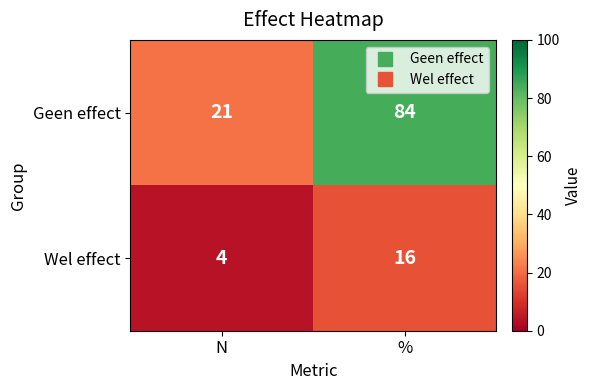

Rank the series by their average value, from highest to lowest.

Geen effect, Wel effect